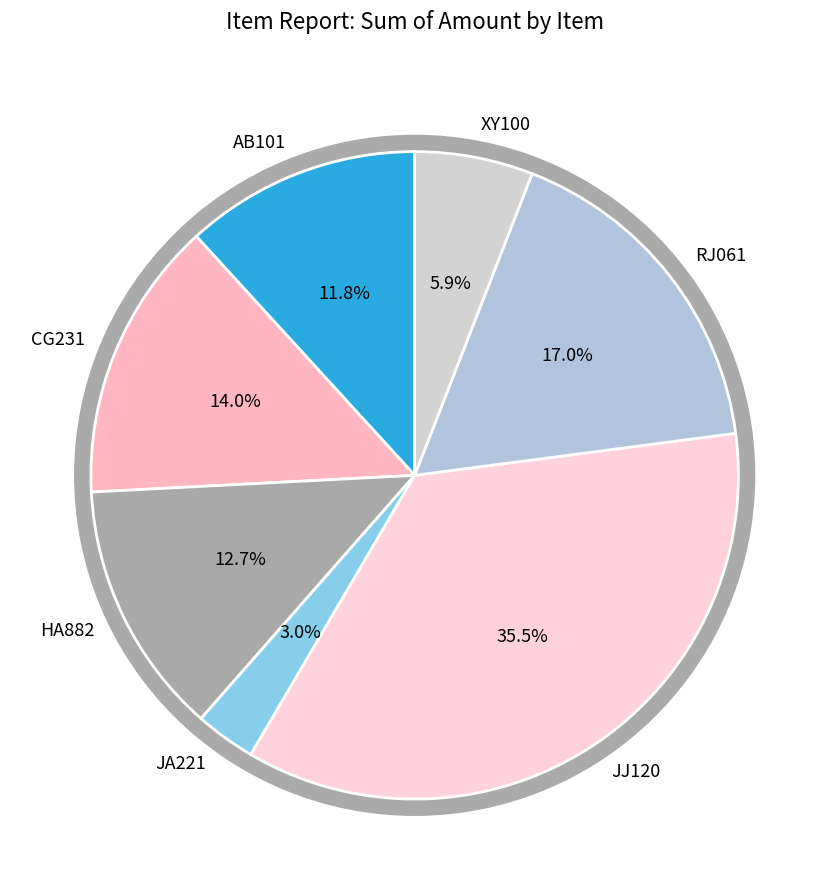

To the nearest percent, what is the difference between the largest and smallest slice percentages?

32%